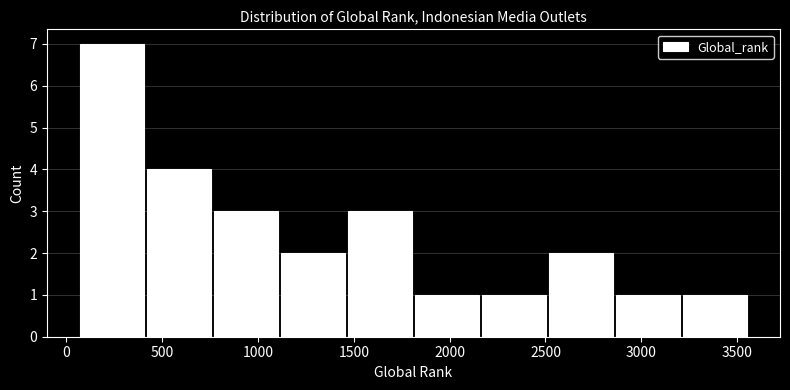

Which range on the x-axis has the tallest bar?

50 to 400